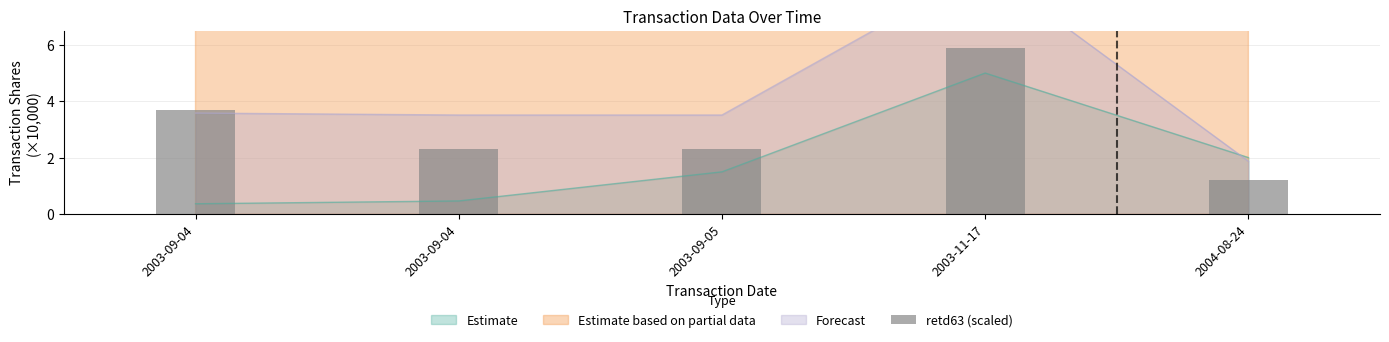

List the labels in order of value, smallest first.

2004-08-24, 2003-09-04, 2003-09-05, 2003-09-04, 2003-11-17